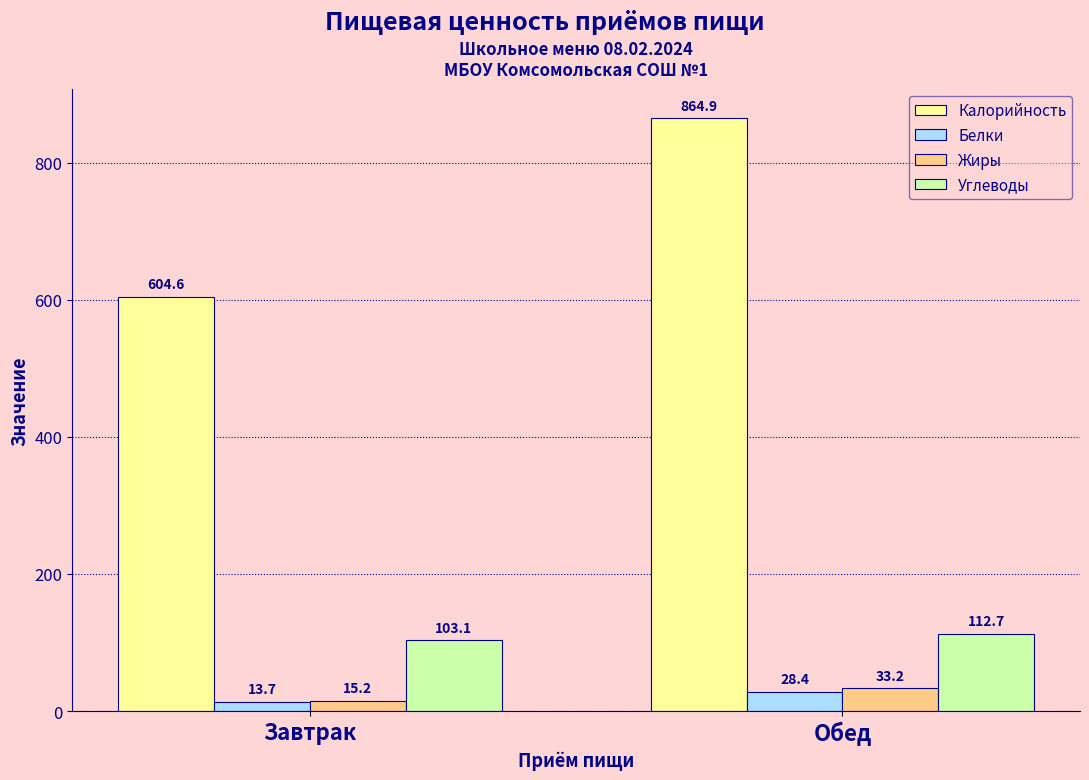

What is the value of the Жиры bar at the 1st from the left?

15.2